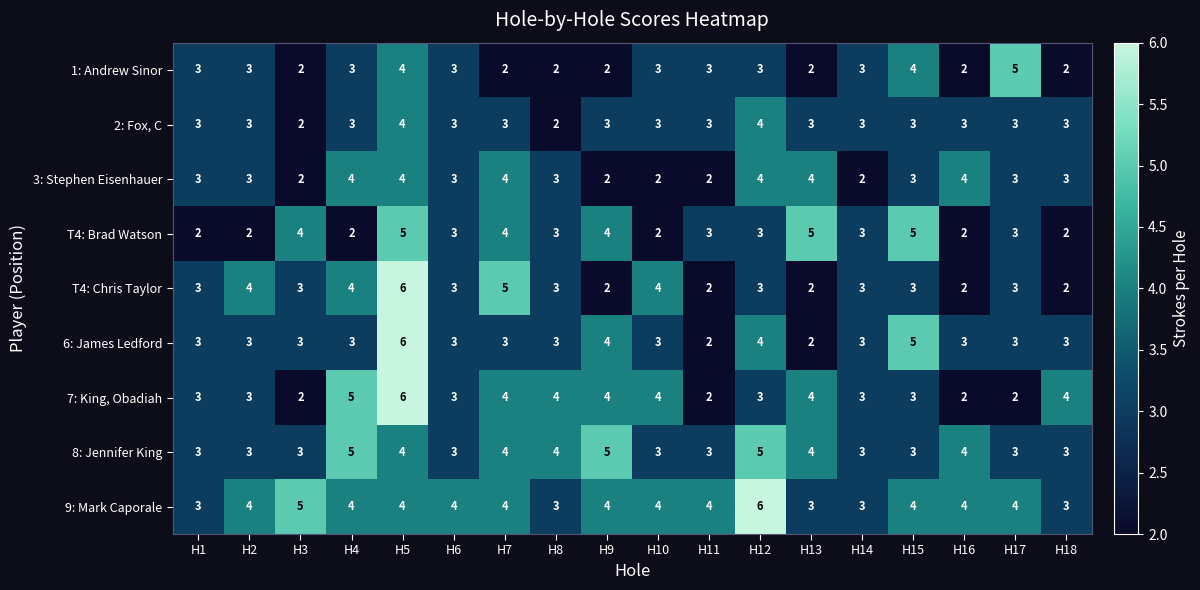

Which series changed the most between H9 and H14?

8: Jennifer King